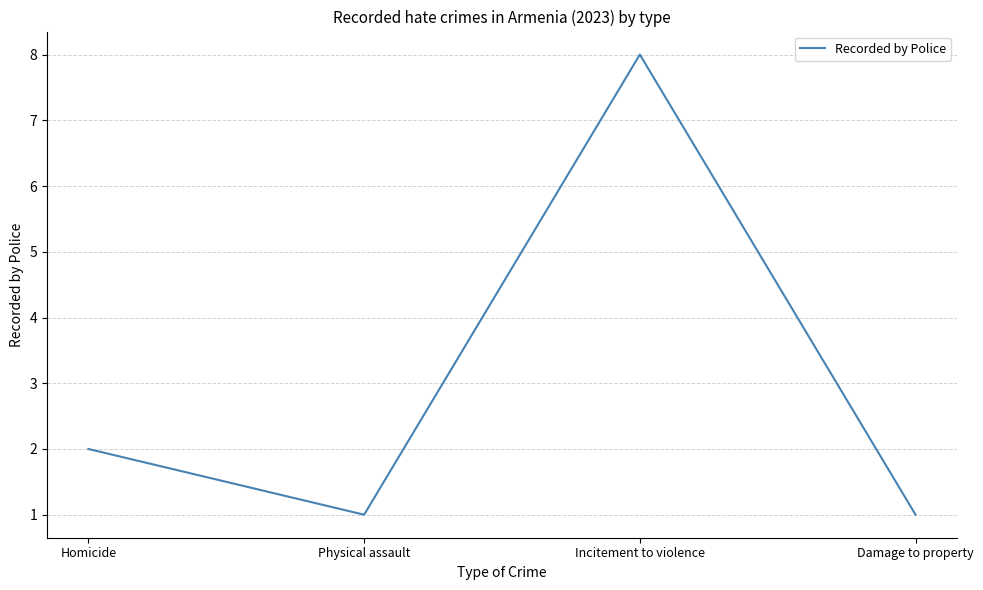

At which label is the value closest to 4?

Homicide